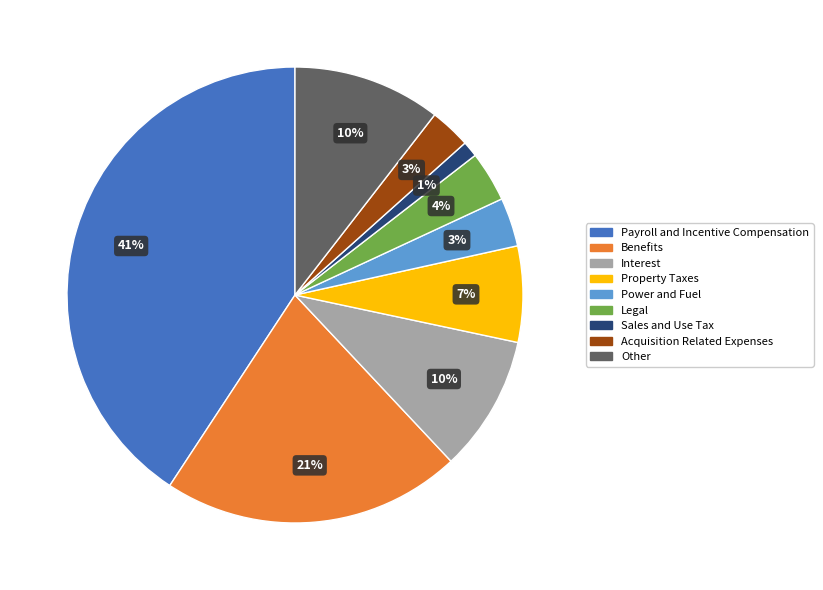

How many slices are in this pie chart?

9